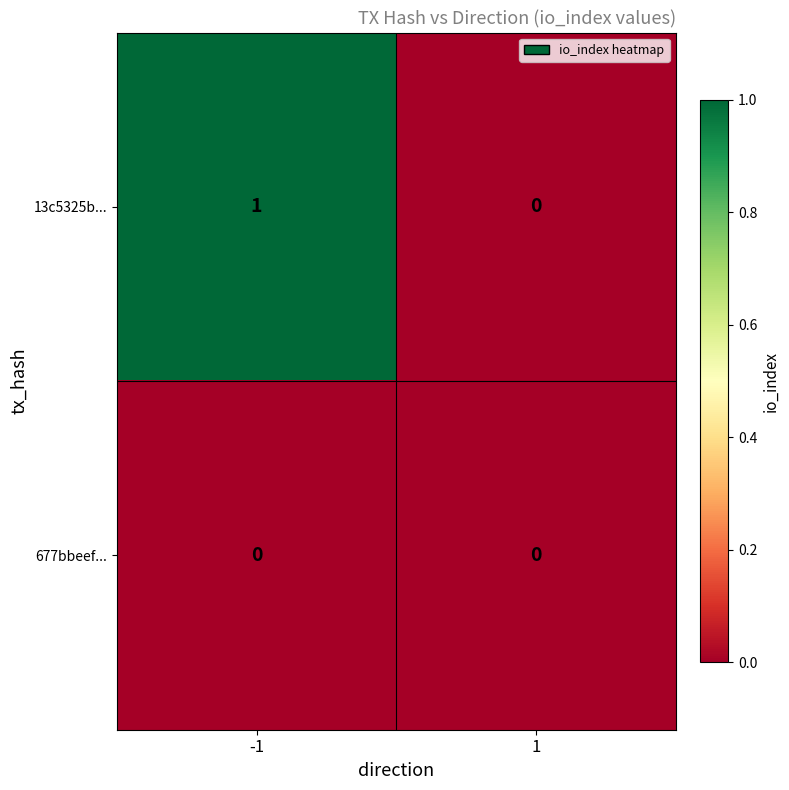

Rank the series by their average value, from highest to lowest.

13c5325b..., 677bbeef...